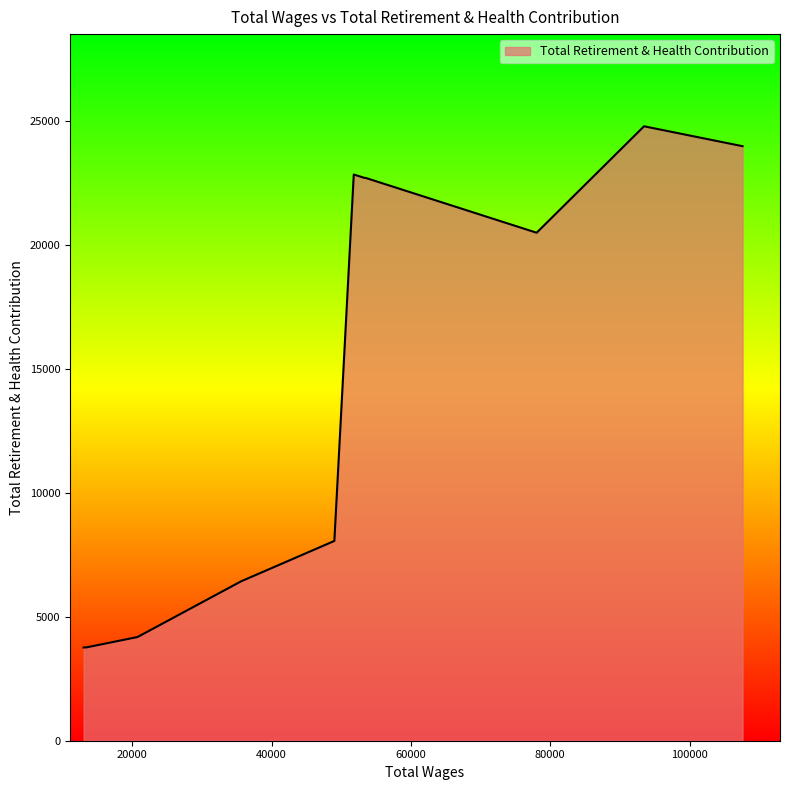

What is the smallest value displayed?

3761